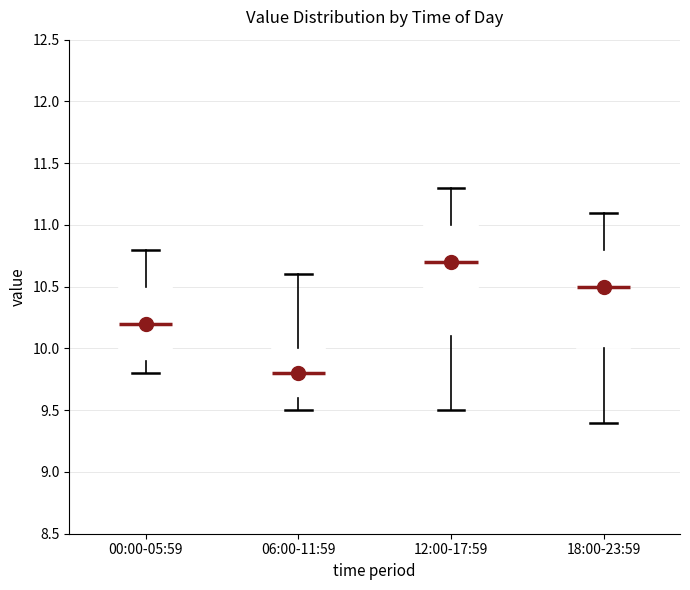

Reading left to right, transcribe this box plot: for each box, give where its median line is, the range the box spans, and where its two whiskers end, as read against the y-axis. The values are not printed on the chart, so give them approximately, as read against the axis.

00:00-05:59: median 10.2, box 9.9 to 10.5, whiskers 9.8 to 10.8
06:00-11:59: median 9.8, box 9.6 to 10.0, whiskers 9.5 to 10.6
12:00-17:59: median 10.7, box 10.1 to 11.0, whiskers 9.5 to 11.3
18:00-23:59: median 10.5, box 10.0 to 10.8, whiskers 9.4 to 11.1